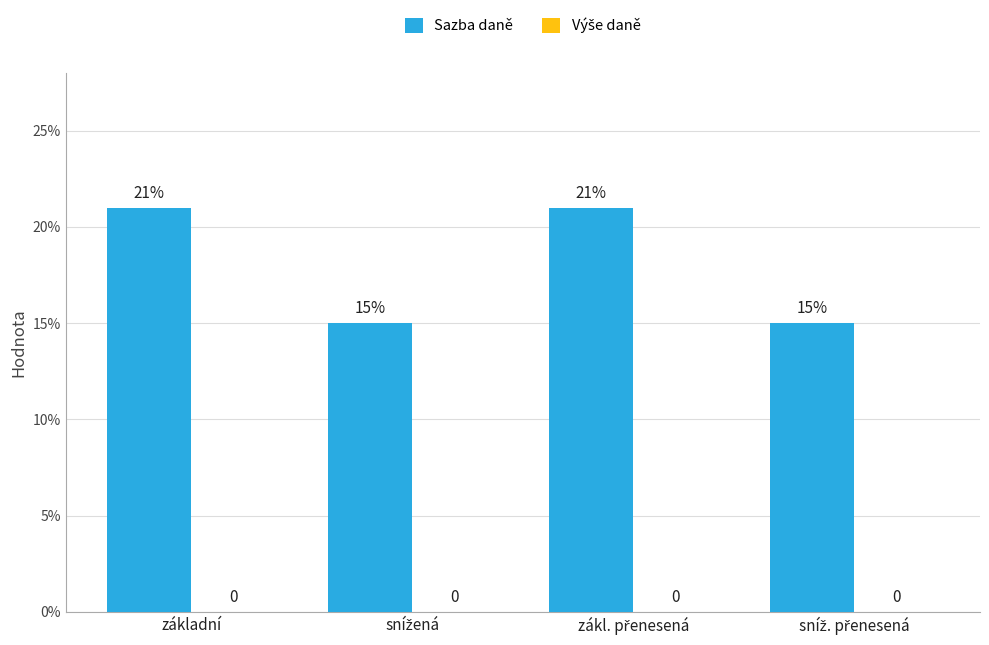

What position from the right is snížená?

3